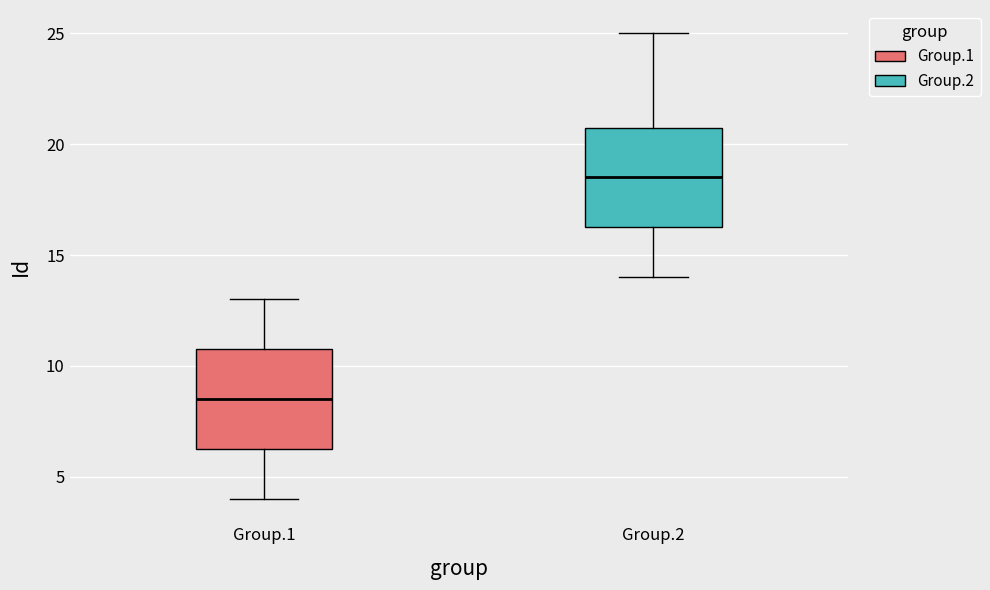

Reading left to right, read every box against the y-axis: the position of its median line, the range the box covers, and the ends of its whiskers. The values are not printed on the chart, so give them approximately, as read against the axis.

Group.1: median 8.5, box 6.5 to 11.0, whiskers 4.0 to 13.0
Group.2: median 18.5, box 16.5 to 21.0, whiskers 14.0 to 25.0